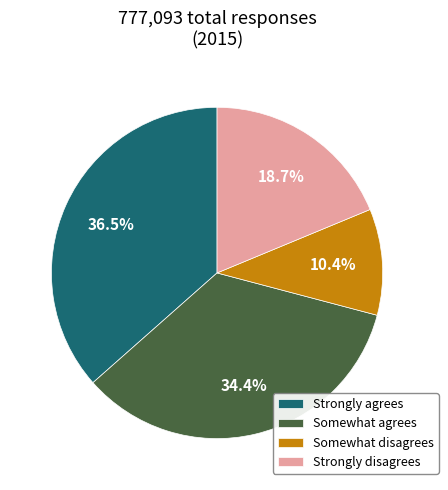

To the nearest percent, what percentage of the pie is Somewhat disagrees?

10%